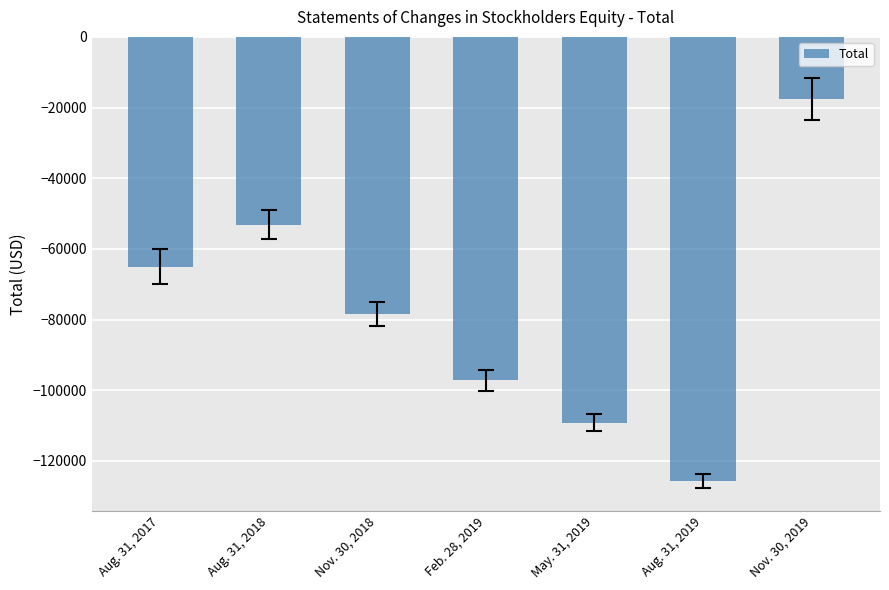

True or false: the data shows -97230 at Feb. 28, 2019.

True